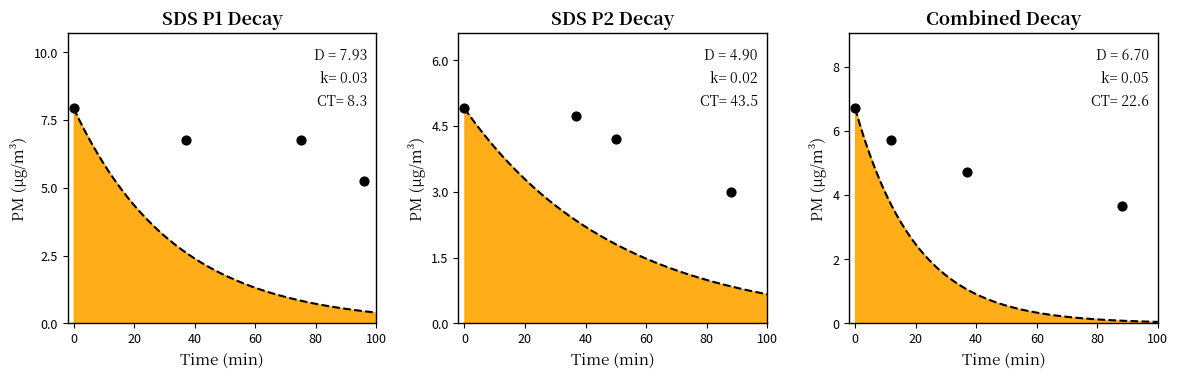

Which series reaches the maximum Y coordinate?

SDS P1 Decay